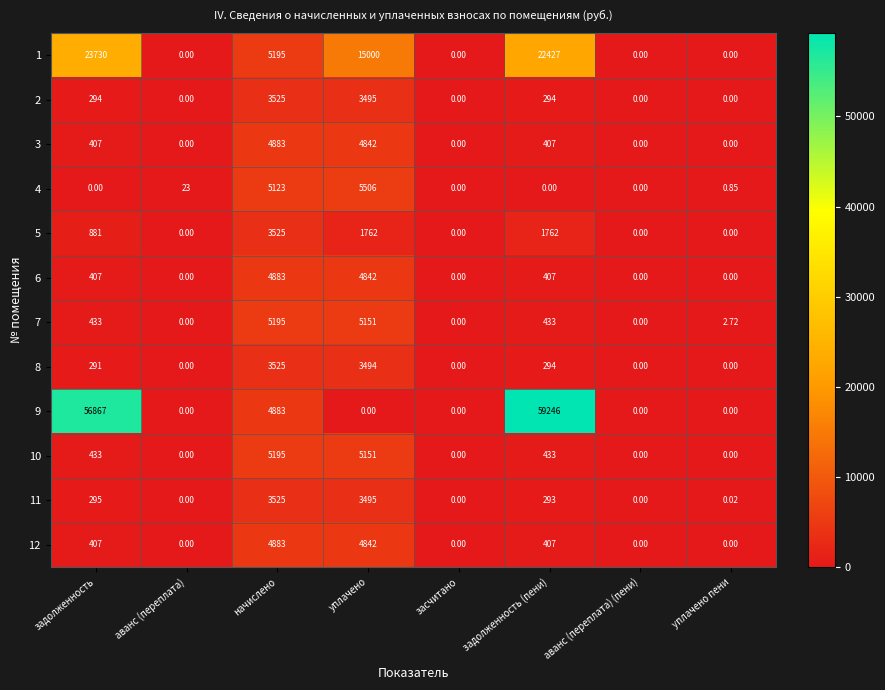

At which label is 9 closest to 29623?

начислено